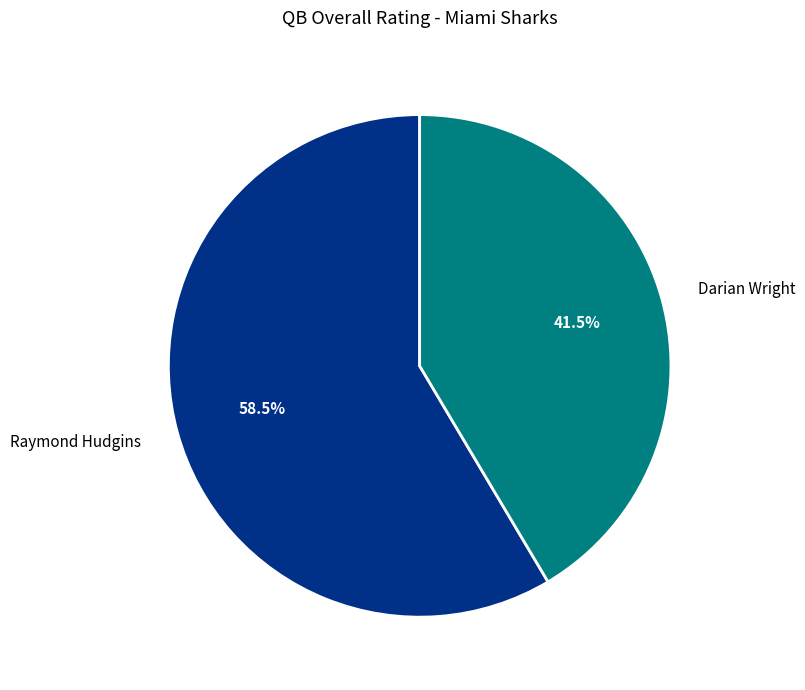

To the nearest percent, what is the difference between the largest and smallest slice percentages?

17%